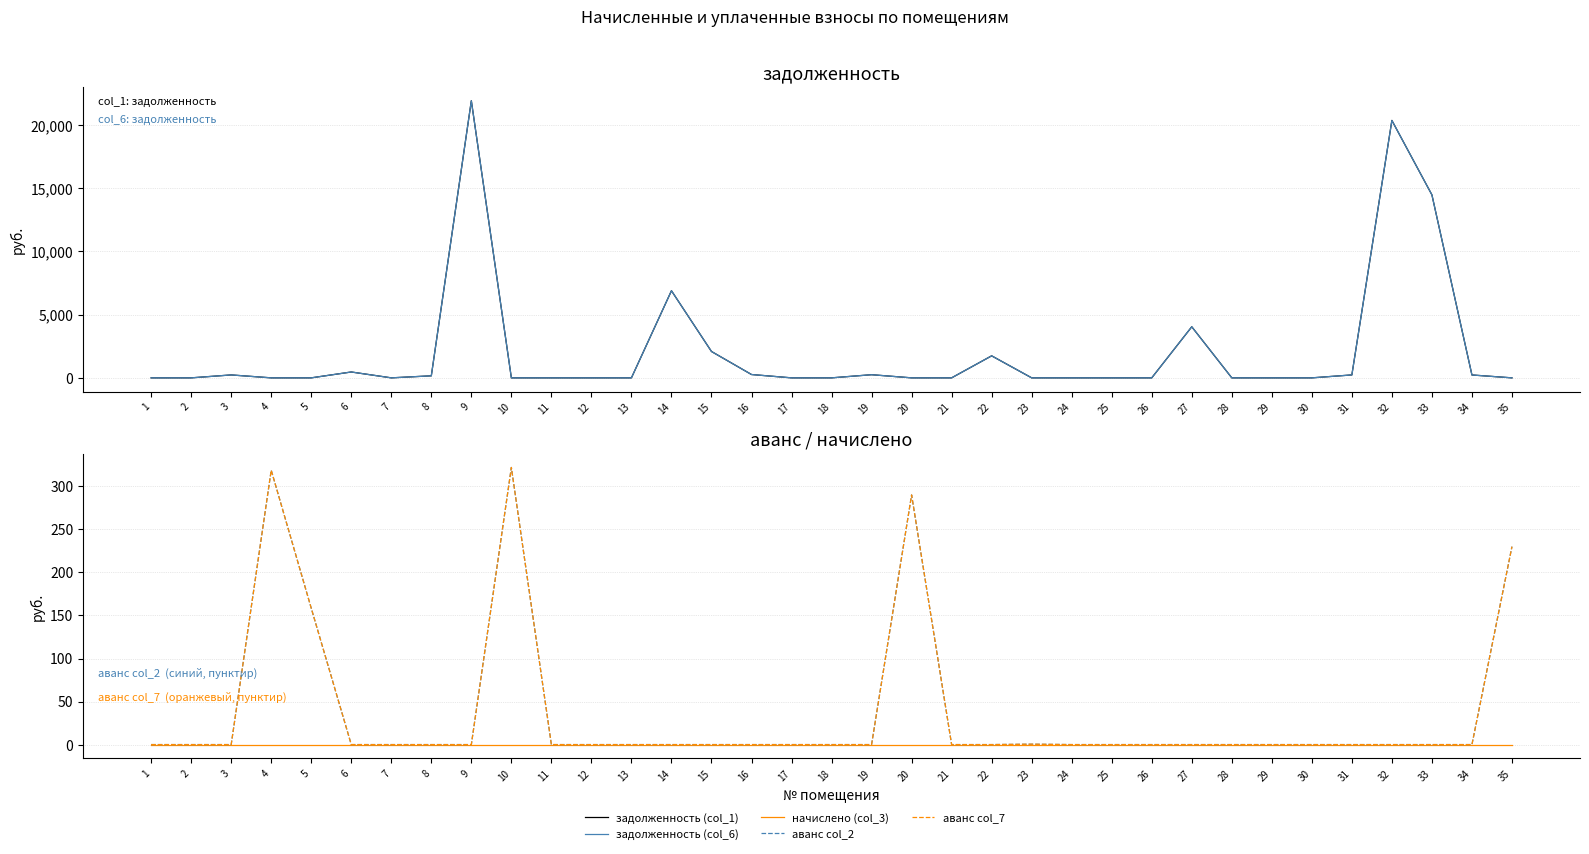

Is the value of задолженность (col_1) at 34 greater than the value of начислено (col_3) at 9?

Yes